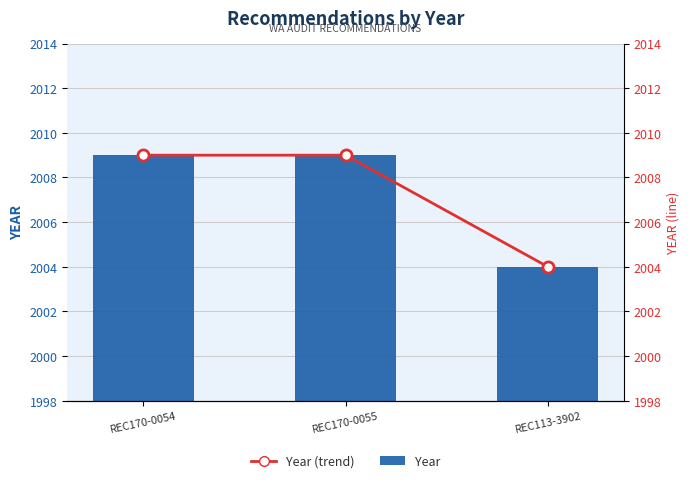

True or false: Year has a value of 2004 at REC113-3902.

True